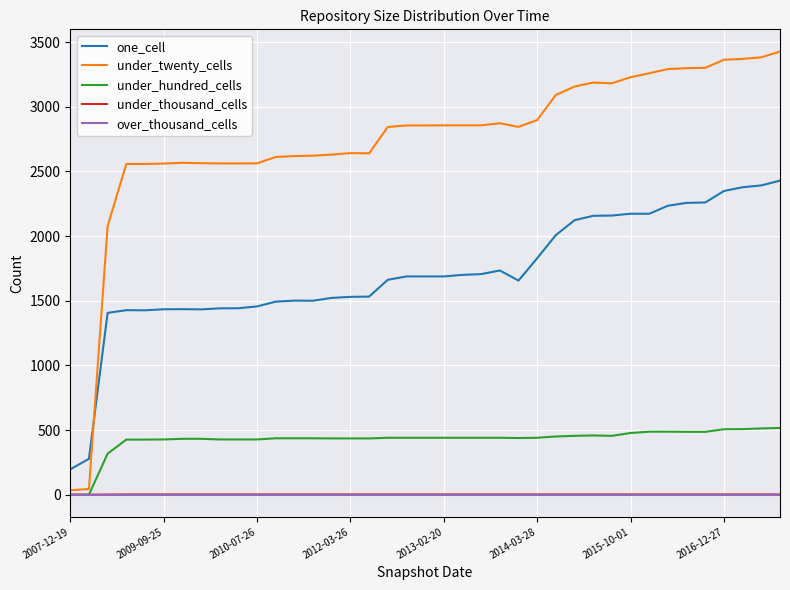

True or false: under_thousand_cells and one_cell cross at least once.

False